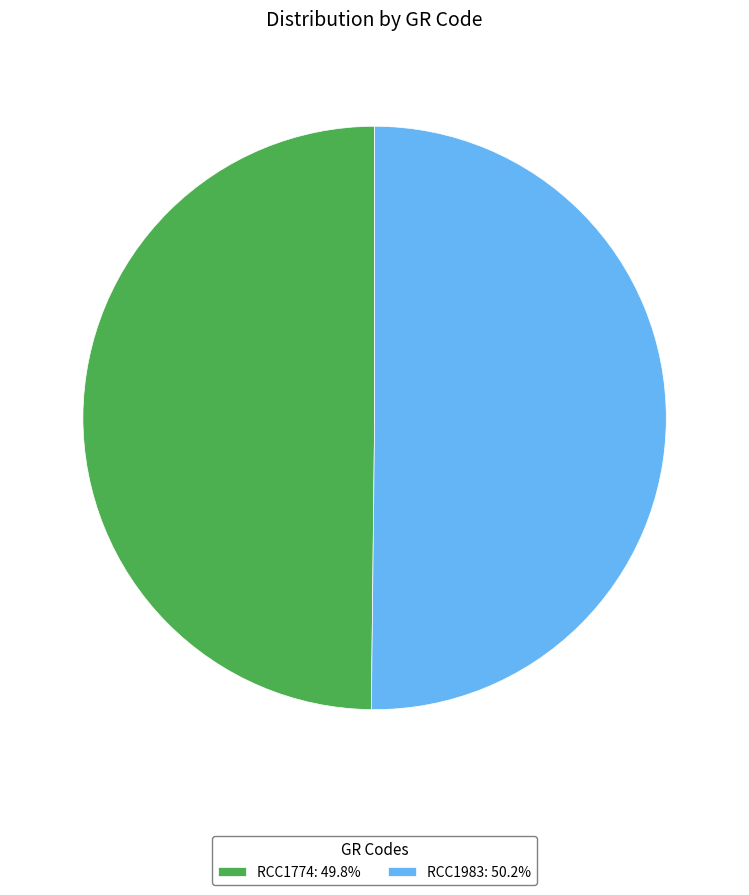

Do RCC1774: 49.8% and RCC1983: 50.2% together represent more than half of the pie?

Yes